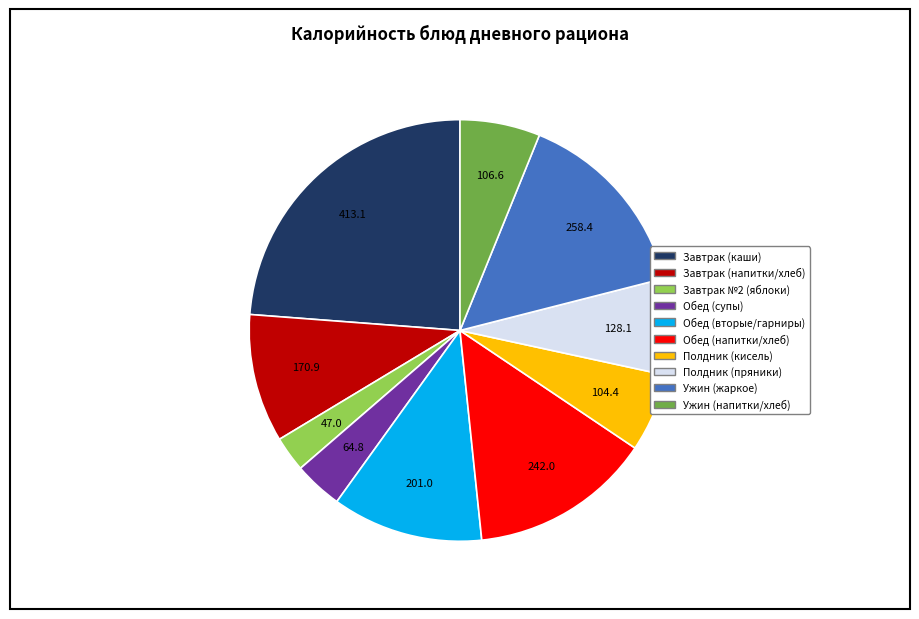

Does any single category account for the majority?

No